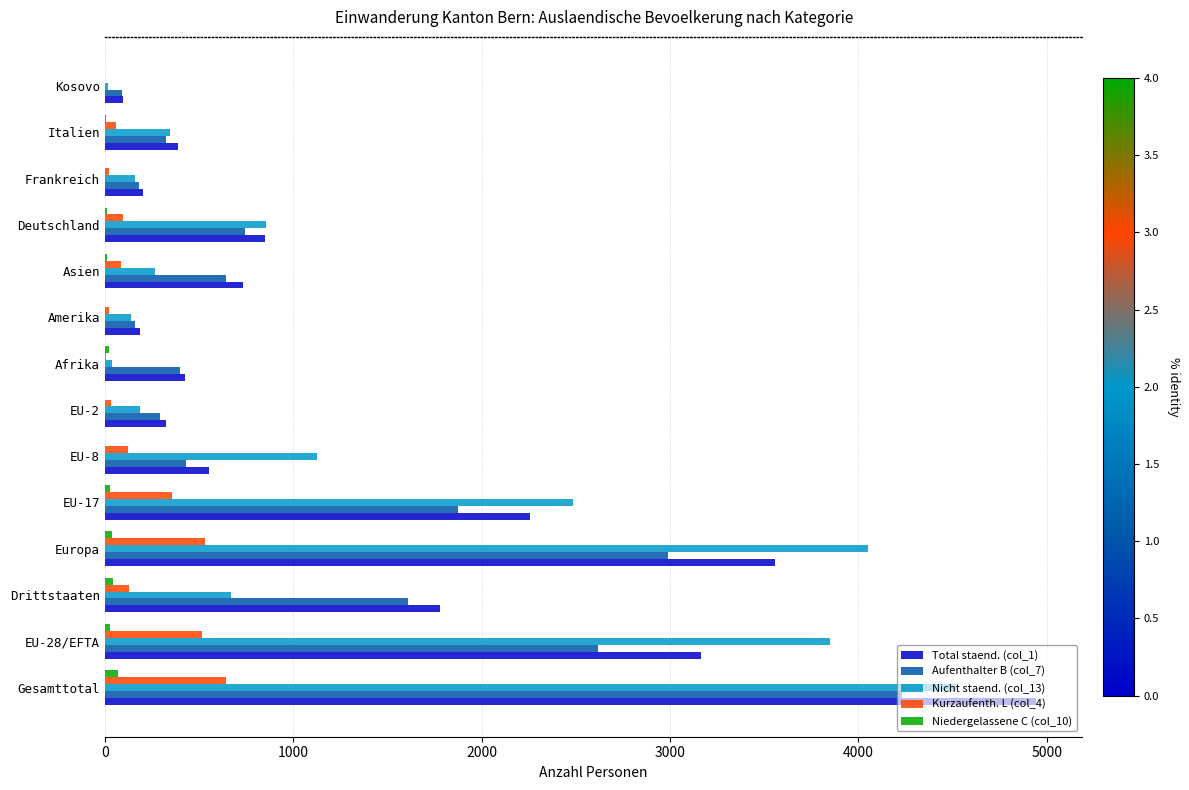

Which series has the largest range (max minus min)?

Total staend. (col_1)